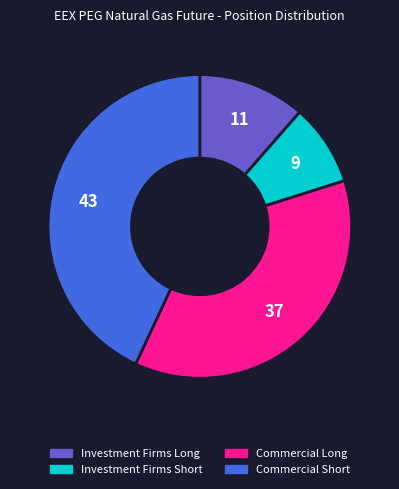

Is the sum of Commercial Short and Investment Firms Short greater than half?

Yes